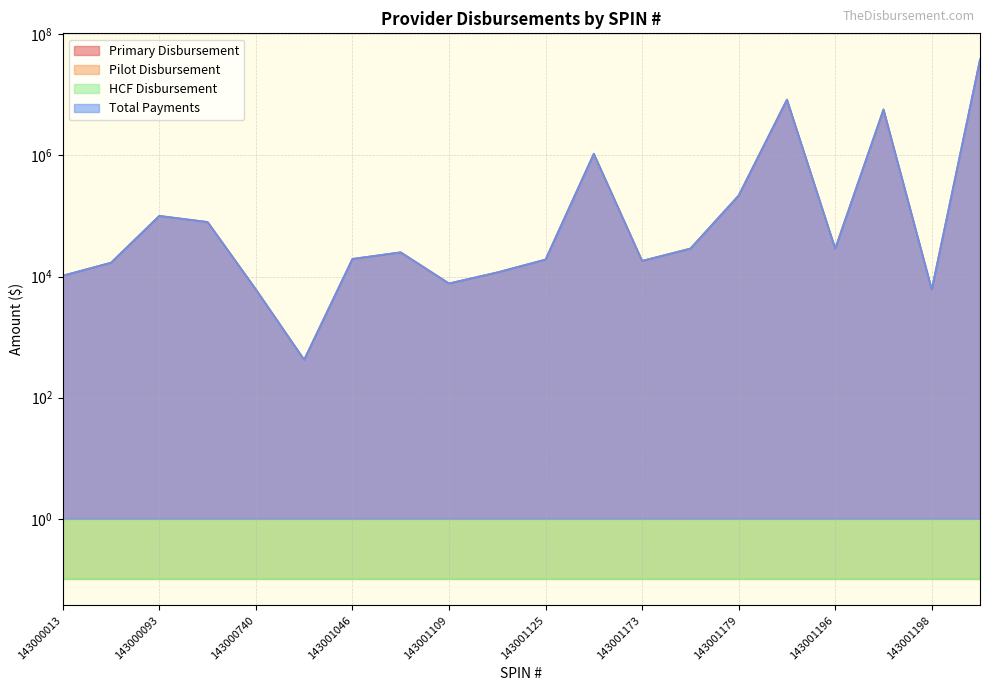

True or false: Primary Disbursement has more than 1 interior local peaks.

True